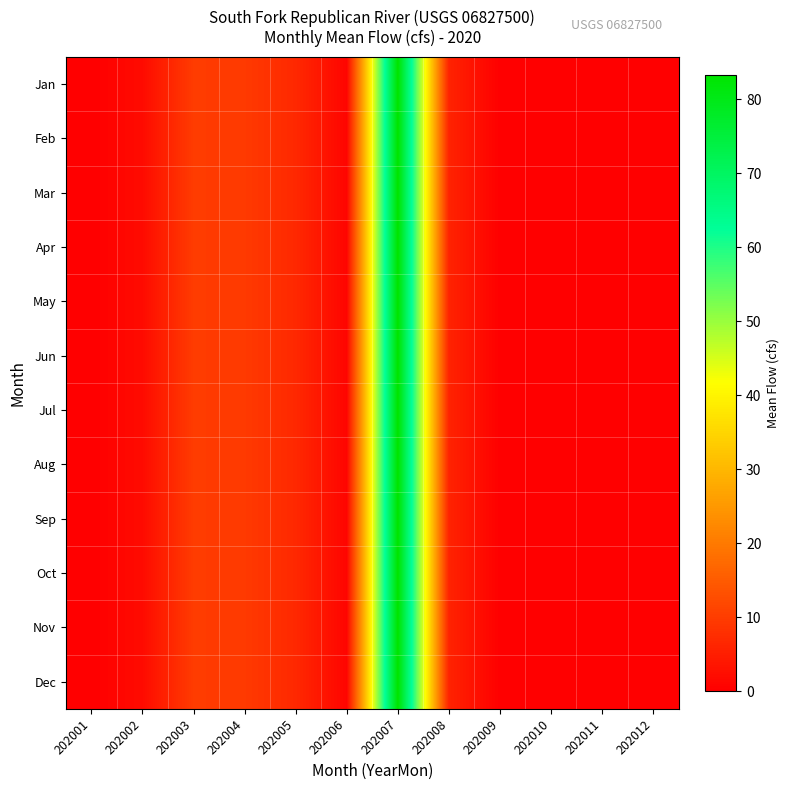

Reading left to right, transcribe all the data shown in this chart.

Jan: 202001=0.0	202002=2.0	202003=9.8	202004=9.5	202005=6.7	202006=0.9	202007=83.3	202008=5.8	202009=0.1	202010=0.0	202011=0.0	202012=0.0
Feb: 202001=0.0	202002=2.0	202003=9.8	202004=9.5	202005=6.7	202006=0.9	202007=83.3	202008=5.8	202009=0.1	202010=0.0	202011=0.0	202012=0.0
Mar: 202001=0.0	202002=2.0	202003=9.8	202004=9.5	202005=6.7	202006=0.9	202007=83.3	202008=5.8	202009=0.1	202010=0.0	202011=0.0	202012=0.0
Apr: 202001=0.0	202002=2.0	202003=9.8	202004=9.5	202005=6.7	202006=0.9	202007=83.3	202008=5.8	202009=0.1	202010=0.0	202011=0.0	202012=0.0
May: 202001=0.0	202002=2.0	202003=9.8	202004=9.5	202005=6.7	202006=0.9	202007=83.3	202008=5.8	202009=0.1	202010=0.0	202011=0.0	202012=0.0
Jun: 202001=0.0	202002=2.0	202003=9.8	202004=9.5	202005=6.7	202006=0.9	202007=83.3	202008=5.8	202009=0.1	202010=0.0	202011=0.0	202012=0.0
Jul: 202001=0.0	202002=2.0	202003=9.8	202004=9.5	202005=6.7	202006=0.9	202007=83.3	202008=5.8	202009=0.1	202010=0.0	202011=0.0	202012=0.0
Aug: 202001=0.0	202002=2.0	202003=9.8	202004=9.5	202005=6.7	202006=0.9	202007=83.3	202008=5.8	202009=0.1	202010=0.0	202011=0.0	202012=0.0
Sep: 202001=0.0	202002=2.0	202003=9.8	202004=9.5	202005=6.7	202006=0.9	202007=83.3	202008=5.8	202009=0.1	202010=0.0	202011=0.0	202012=0.0
Oct: 202001=0.0	202002=2.0	202003=9.8	202004=9.5	202005=6.7	202006=0.9	202007=83.3	202008=5.8	202009=0.1	202010=0.0	202011=0.0	202012=0.0
Nov: 202001=0.0	202002=2.0	202003=9.8	202004=9.5	202005=6.7	202006=0.9	202007=83.3	202008=5.8	202009=0.1	202010=0.0	202011=0.0	202012=0.0
Dec: 202001=0.0	202002=2.0	202003=9.8	202004=9.5	202005=6.7	202006=0.9	202007=83.3	202008=5.8	202009=0.1	202010=0.0	202011=0.0	202012=0.0